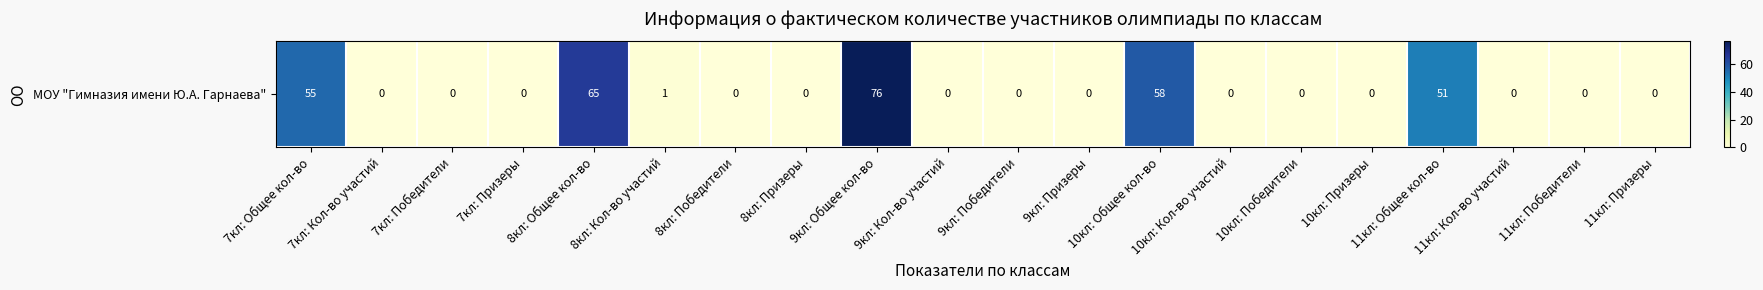

Rank the categories by value from highest to lowest.

9кл: Общее кол-во, 8кл: Общее кол-во, 10кл: Общее кол-во, 7кл: Общее кол-во, 11кл: Общее кол-во, 8кл: Кол-во участий, 7кл: Кол-во участий, 7кл: Победители, 7кл: Призеры, 8кл: Победители, 8кл: Призеры, 9кл: Кол-во участий, 9кл: Победители, 9кл: Призеры, 10кл: Кол-во участий, 10кл: Победители, 10кл: Призеры, 11кл: Кол-во участий, 11кл: Победители, 11кл: Призеры